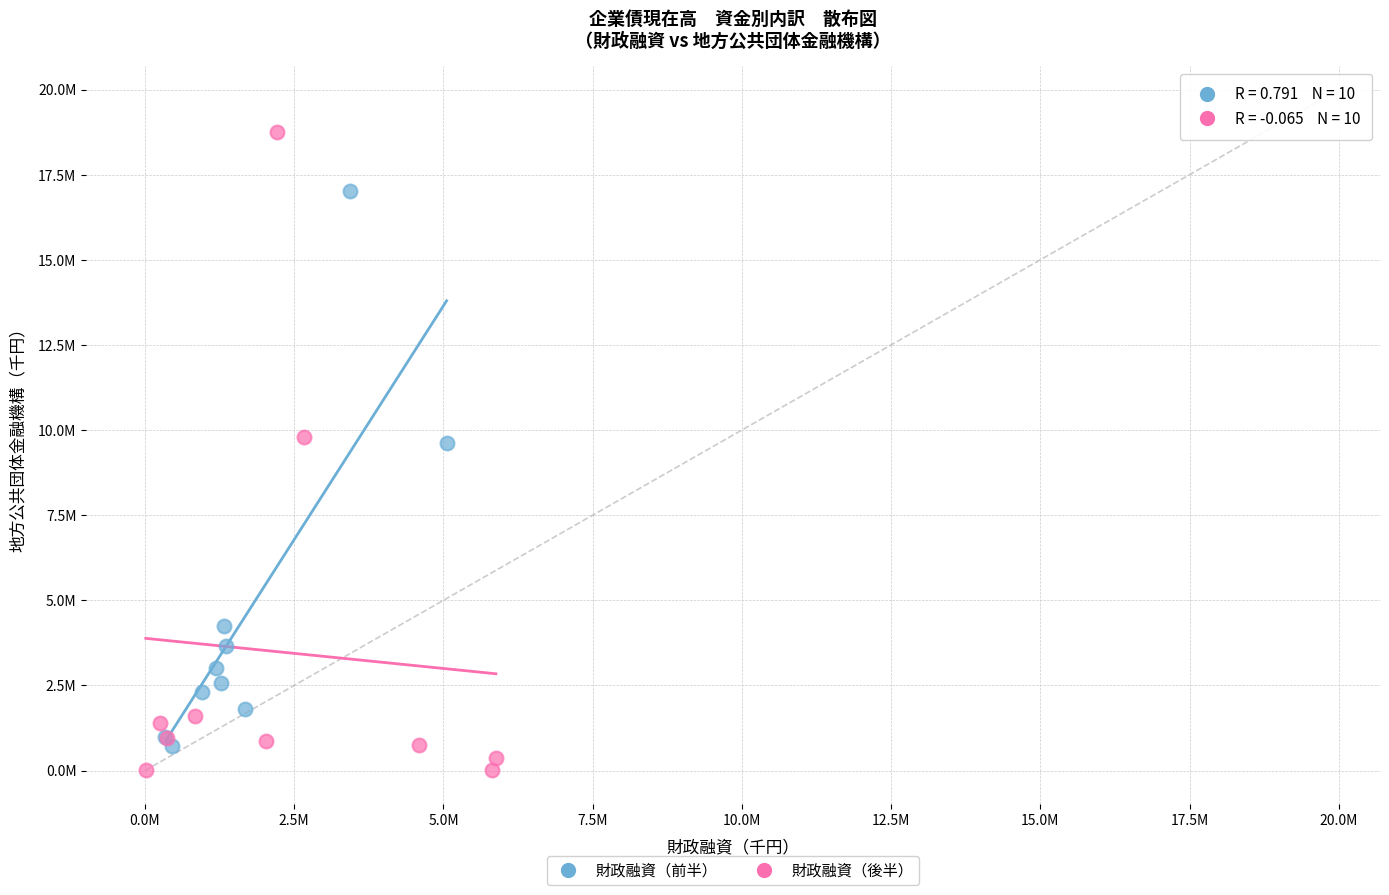

Which series has the widest spread of Y values?

財政融資（後半）